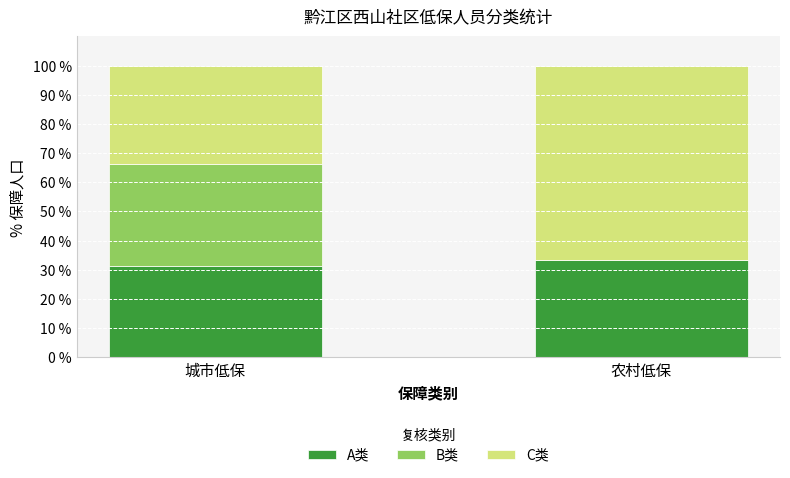

What is the maximum value for A类?

33.3